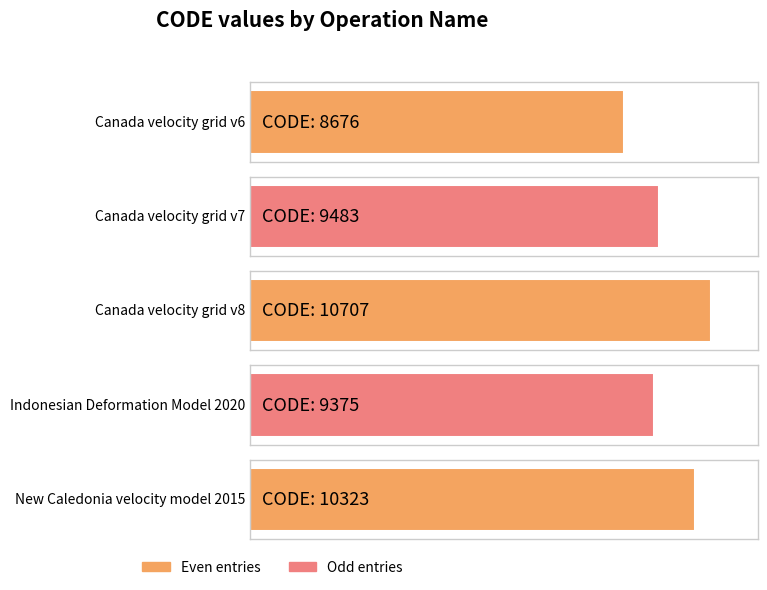

Does the chart contain stacked bars?

No